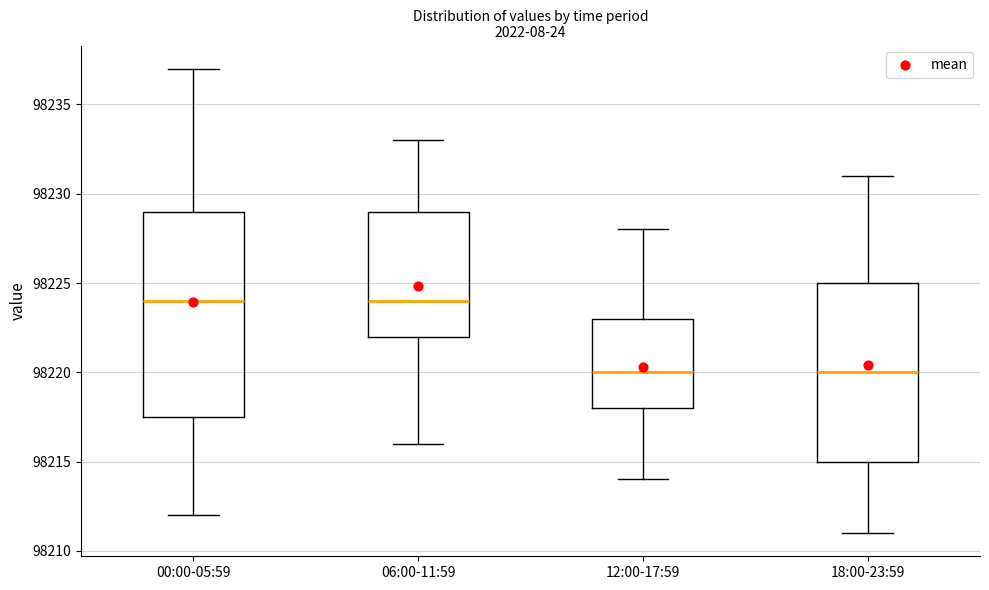

Reading left to right, read every box against the y-axis: the position of its median line, the range the box covers, and the ends of its whiskers. The values are not printed on the chart, so give them approximately, as read against the axis.

00:00-05:59: median 98224.0, box 98217.5 to 98229.0, whiskers 98212.0 to 98237.0
06:00-11:59: median 98224.0, box 98222.0 to 98229.0, whiskers 98216.0 to 98233.0
12:00-17:59: median 98220.0, box 98218.0 to 98223.0, whiskers 98214.0 to 98228.0
18:00-23:59: median 98220.0, box 98215.0 to 98225.0, whiskers 98211.0 to 98231.0